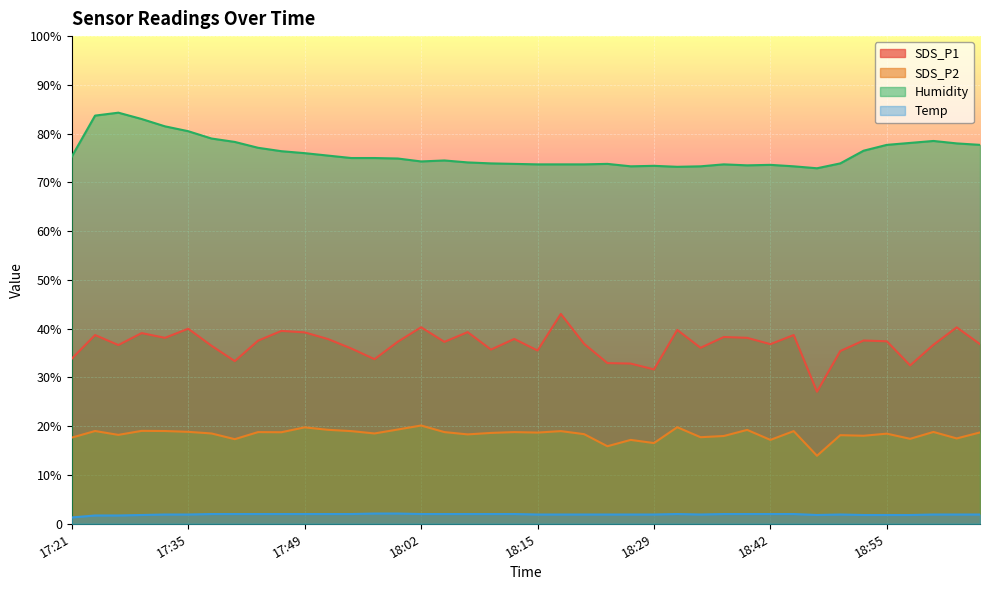

Read the SDS_P1 value at 18:04.

37.3